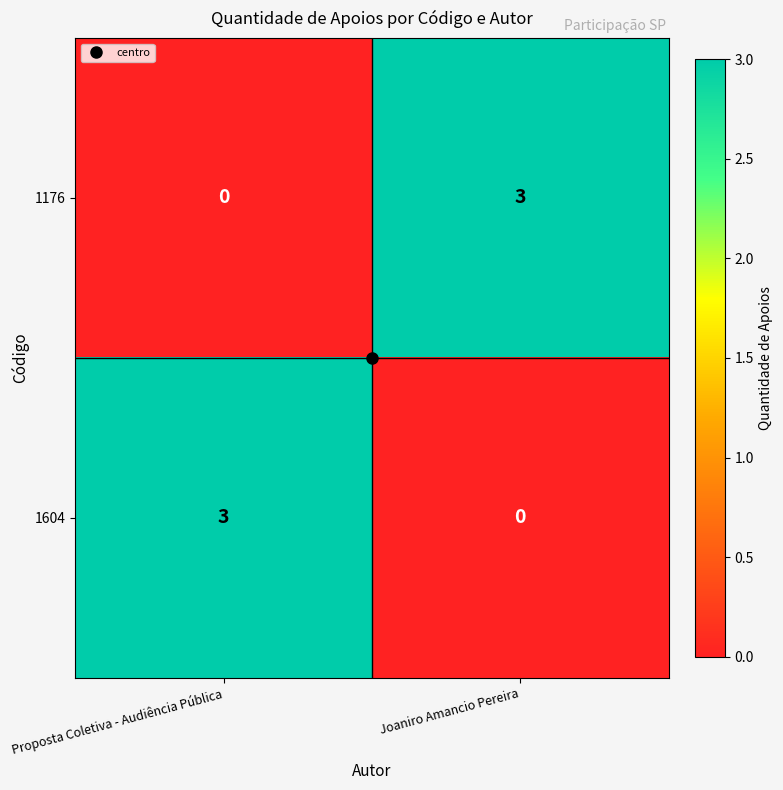

True or false: 1176 has a value of -2 at Proposta Coletiva - Audiência Pública.

False